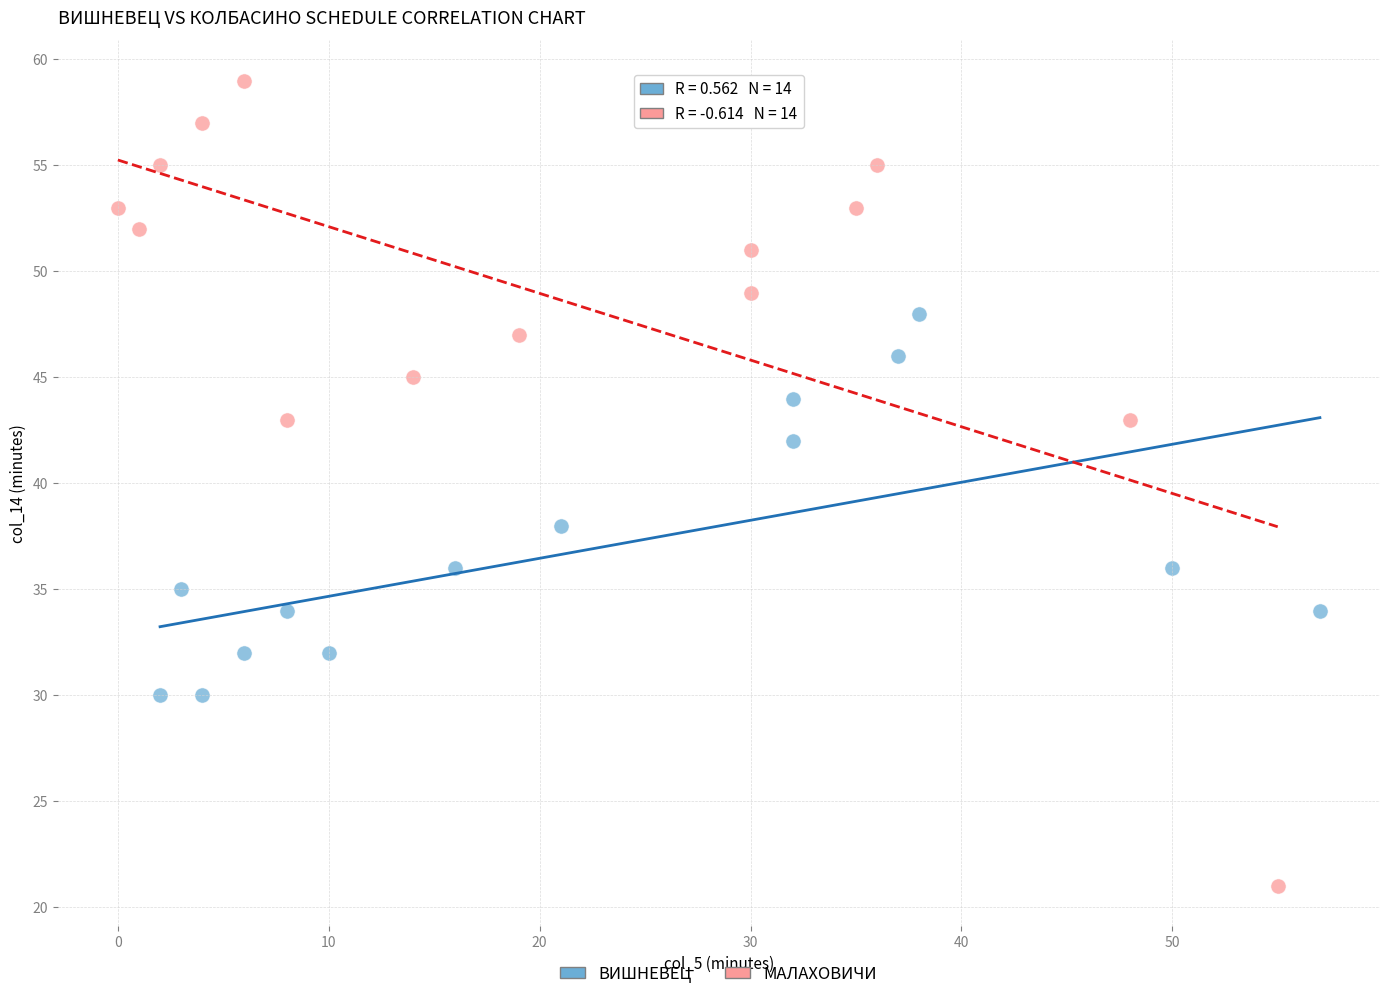

Which series reaches the maximum Y coordinate?

МАЛАХОВИЧИ